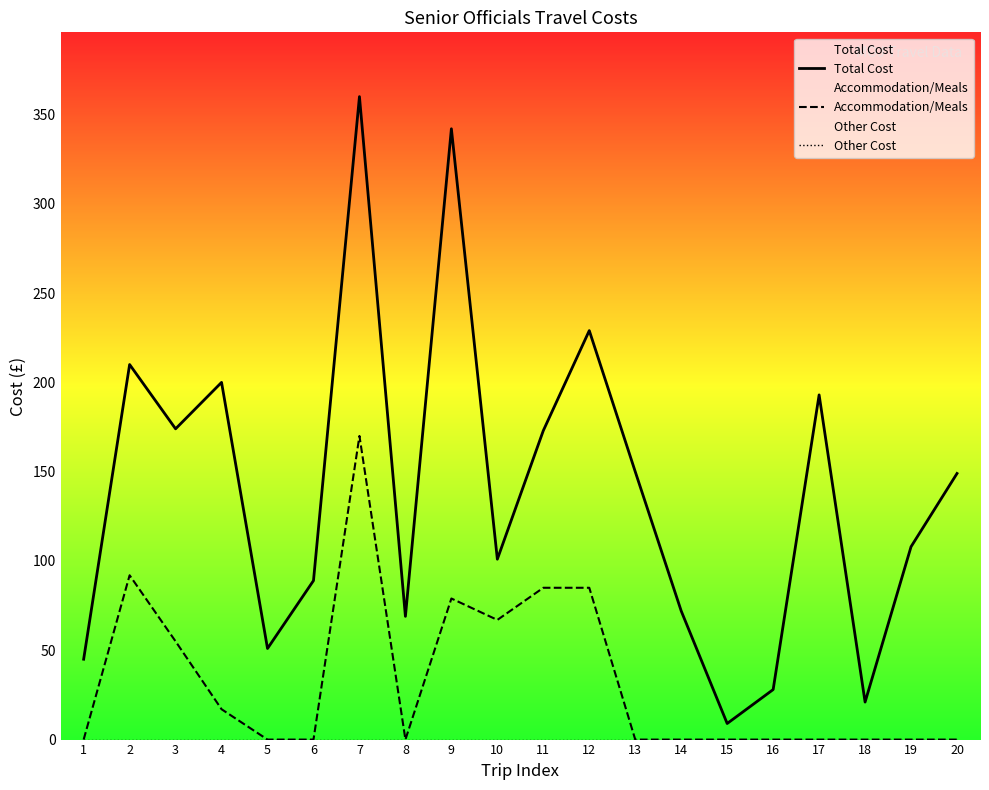

Which series has the widest spread of values?

Total Cost